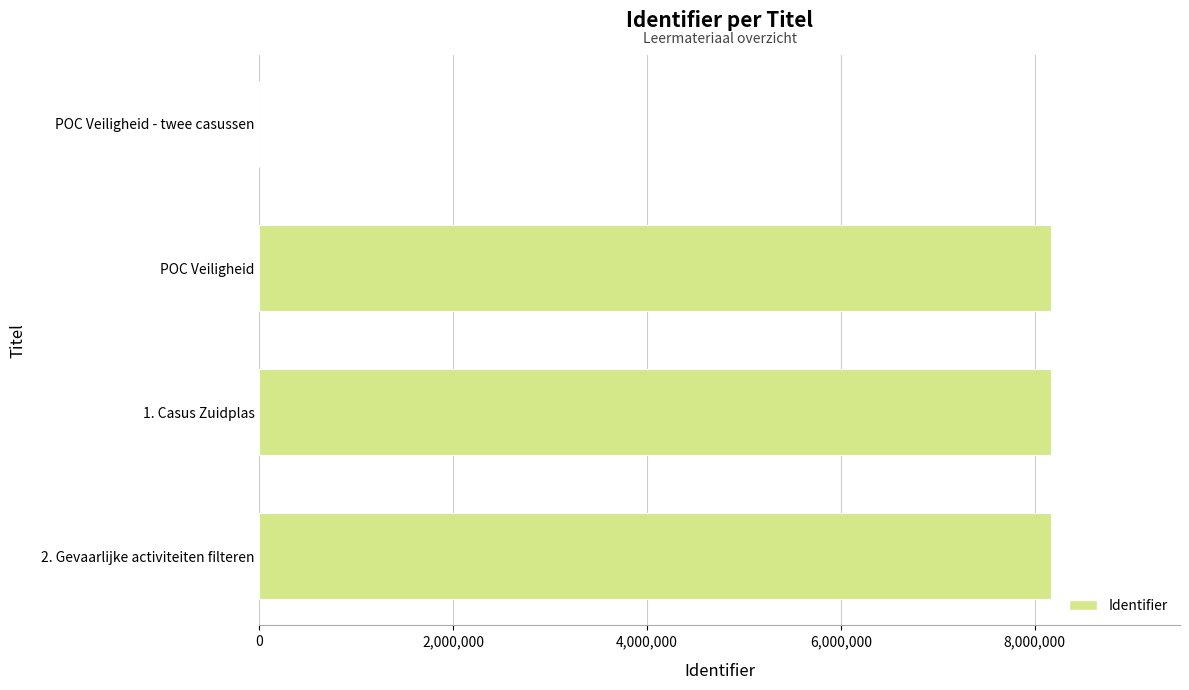

Is it true that the value at 2. Gevaarlijke activiteiten filteren is 11708802?

False